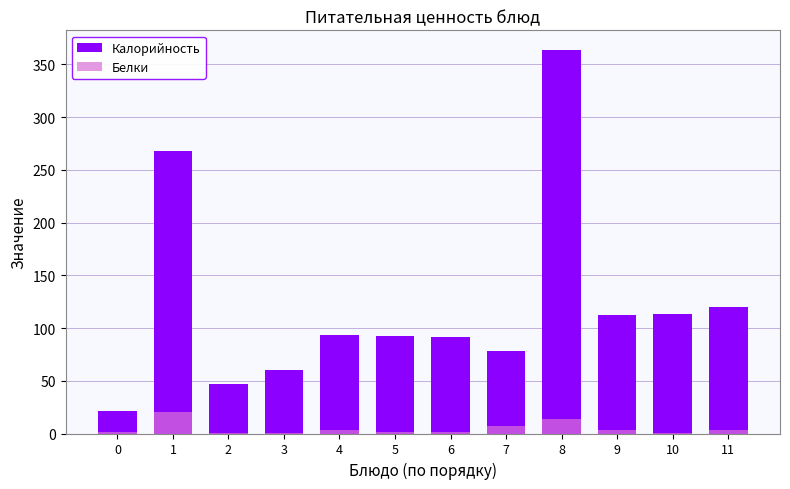

List the labels in order of Калорийность value, smallest first.

0, 2, 3, 7, 6, 5, 4, 9, 10, 11, 1, 8